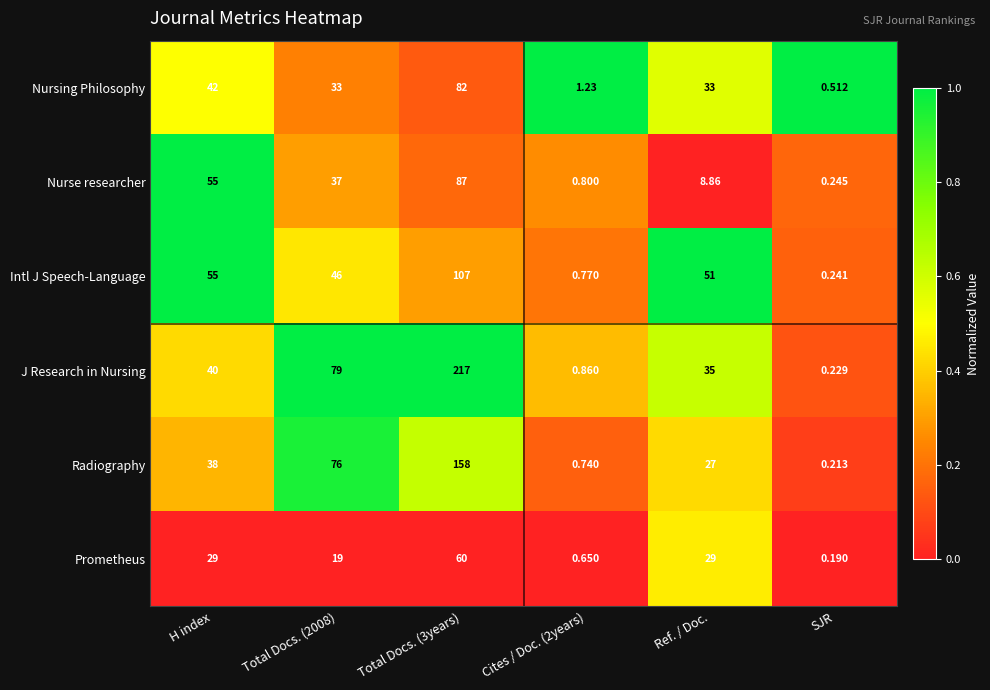

At Total Docs. (3years), list the series in order from largest to smallest.

J Research in Nursing, Radiography, Intl J Speech-Language, Nurse researcher, Nursing Philosophy, Prometheus